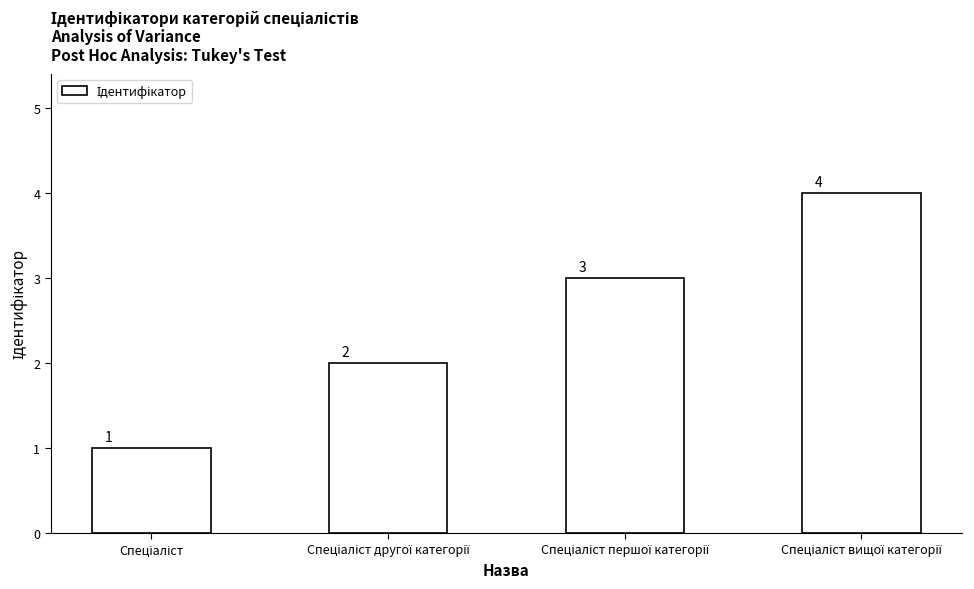

What is the value of the 1st bar from the left?

1